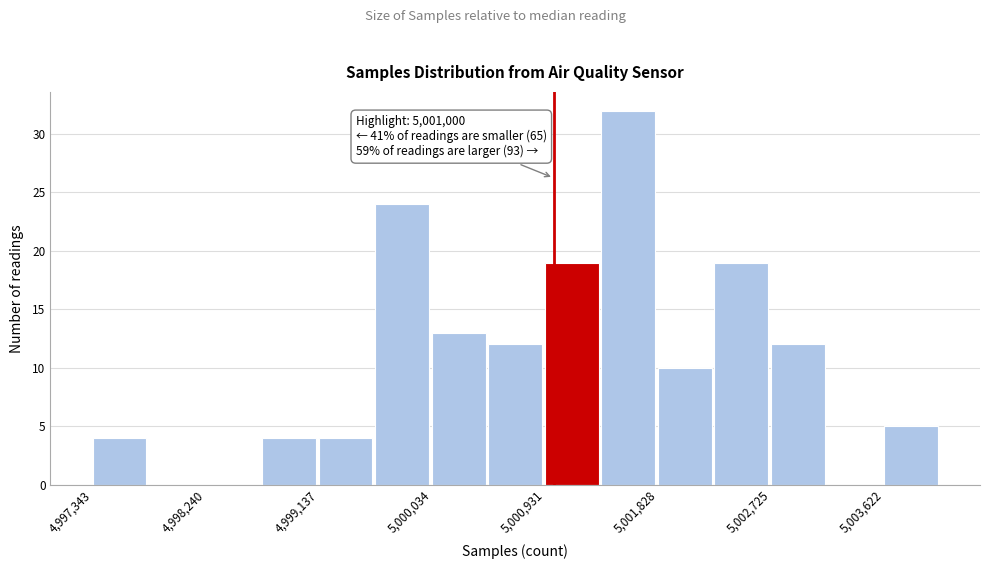

Over which range of the x-axis is the bar tallest?

5001400 to 5001800